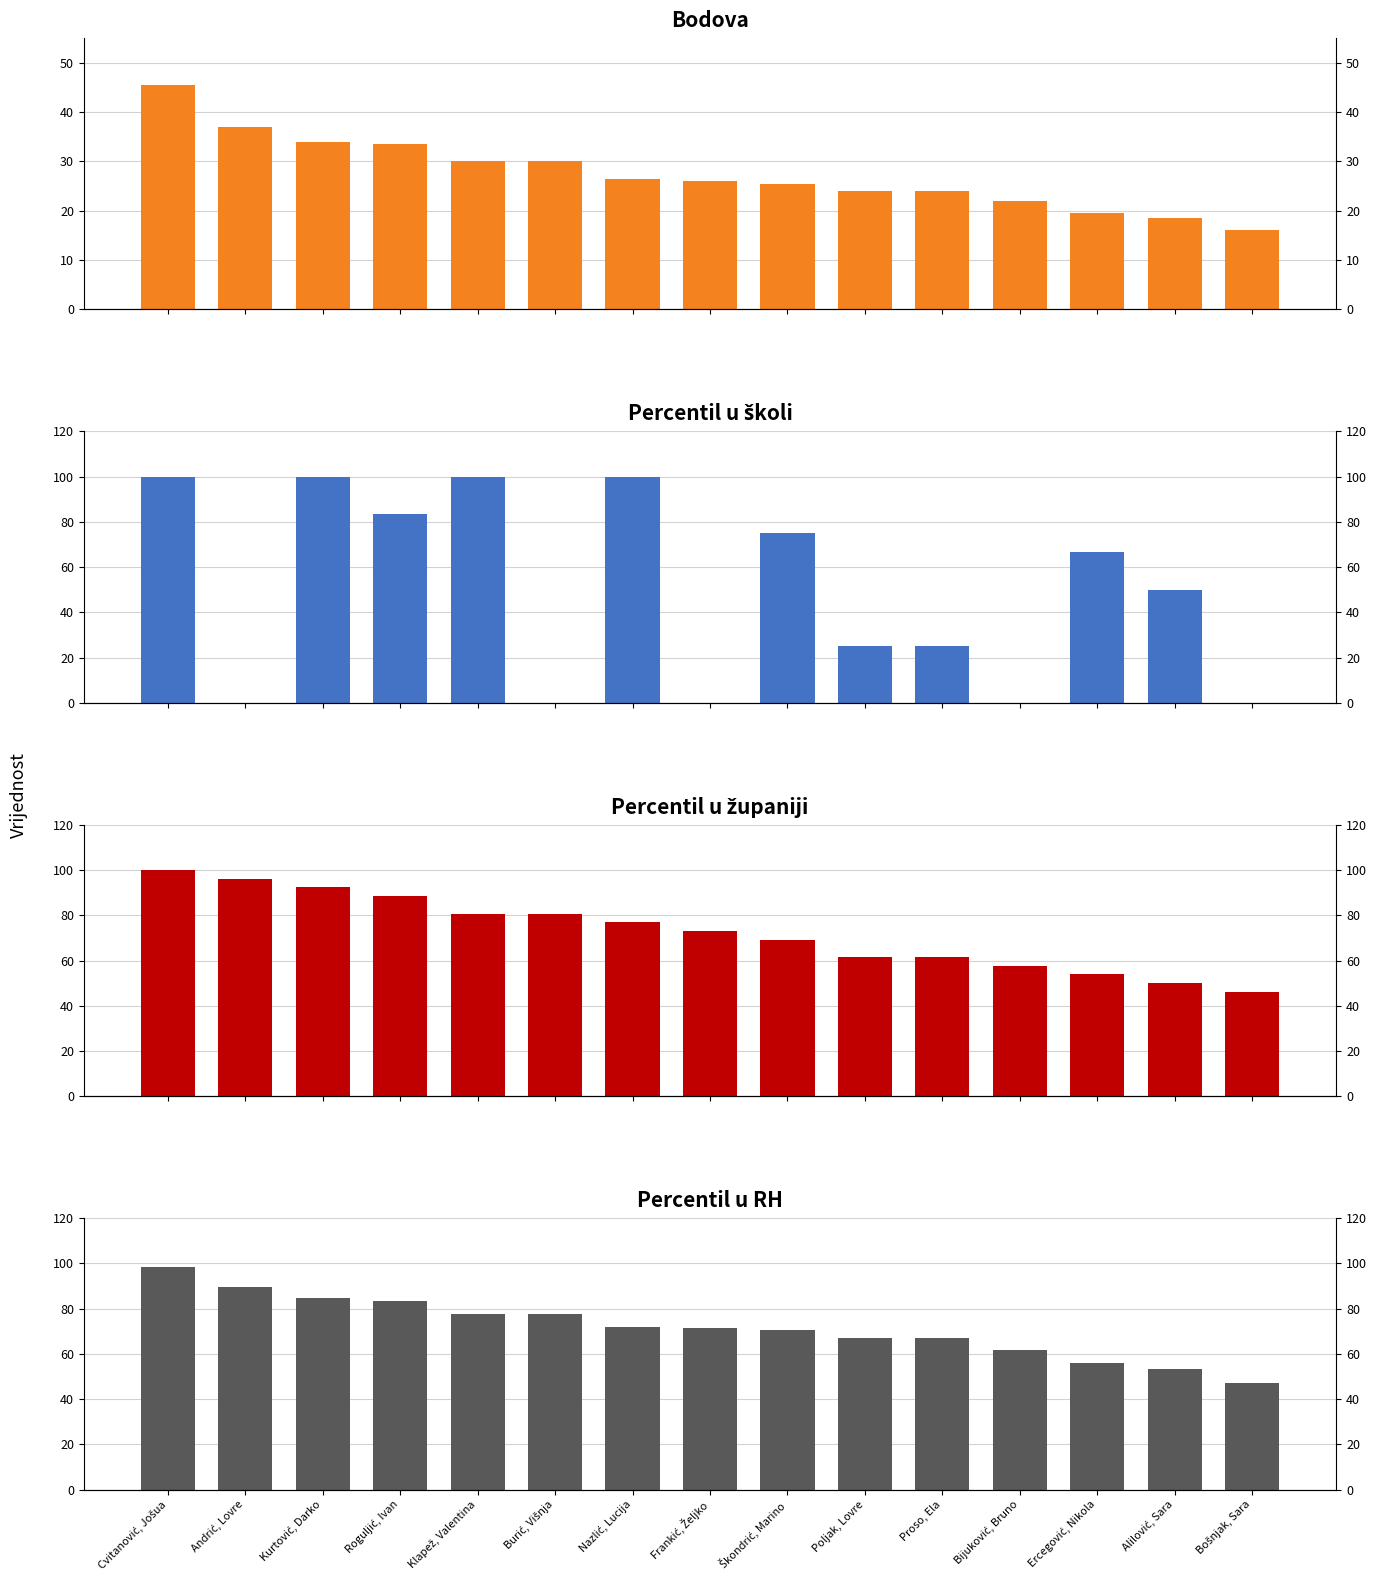

Reading left to right, transcribe all the data shown in this chart.

Bodova: Cvitanović, Jošua=45.5	Andrić, Lovre=37.0	Kurtović, Darko=34.0	Roguljić, Ivan=33.5	Klapež, Valentina=30.0	Burić, Višnja=30.0	Nazlić, Lucija=26.5	Frankić, Željko=26.0	Škondrić, Marino=25.5	Poljak, Lovre=24.0	Proso, Ela=24.0	Bijuković, Bruno=22.0	Ercegović, Nikola=19.5	Alilović, Sara=18.5	Bošnjak, Sara=16.0
Percentil u školi: Cvitanović, Jošua=100.0	Andrić, Lovre=0.0	Kurtović, Darko=100.0	Roguljić, Ivan=83.3	Klapež, Valentina=100.0	Burić, Višnja=0.0	Nazlić, Lucija=100.0	Frankić, Željko=0.0	Škondrić, Marino=75.0	Poljak, Lovre=25.0	Proso, Ela=25.0	Bijuković, Bruno=0.0	Ercegović, Nikola=66.7	Alilović, Sara=50.0	Bošnjak, Sara=0.0
Percentil u županiji: Cvitanović, Jošua=100.0	Andrić, Lovre=96.2	Kurtović, Darko=92.3	Roguljić, Ivan=88.5	Klapež, Valentina=80.8	Burić, Višnja=80.8	Nazlić, Lucija=76.9	Frankić, Željko=73.1	Škondrić, Marino=69.2	Poljak, Lovre=61.5	Proso, Ela=61.5	Bijuković, Bruno=57.7	Ercegović, Nikola=53.9	Alilović, Sara=50.0	Bošnjak, Sara=46.1
Percentil u RH: Cvitanović, Jošua=98.5	Andrić, Lovre=89.5	Kurtović, Darko=84.9	Roguljić, Ivan=83.6	Klapež, Valentina=77.7	Burić, Višnja=77.7	Nazlić, Lucija=72.0	Frankić, Željko=71.3	Škondrić, Marino=70.7	Poljak, Lovre=67.2	Proso, Ela=67.2	Bijuković, Bruno=61.9	Ercegović, Nikola=56.0	Alilović, Sara=53.4	Bošnjak, Sara=47.0